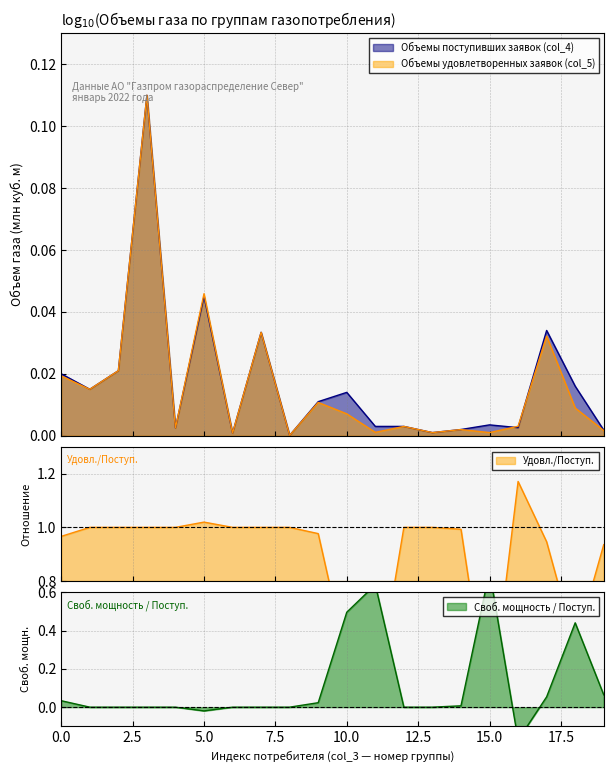

How many interior local valleys does the Объемы удовлетворенных заявок (col_5) series have?

7